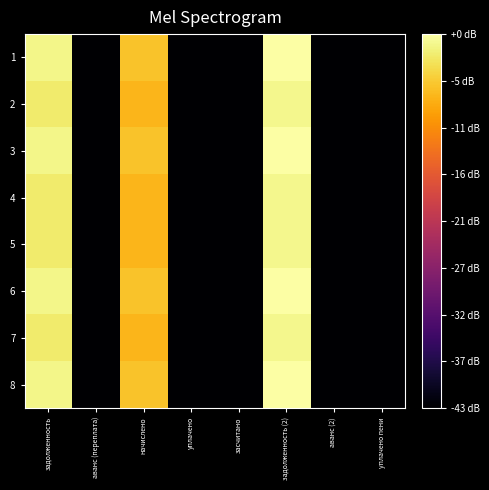

Reading right to left, what are all the values shown in this chart?

1: уплачено пени=0.0	аванс (2)=0.0	задолженность (2)=42.6	засчитано=0.0	уплачено=0.0	начислено=36.6	аванс (переплата)=0.0	задолженность=41.3
2: уплачено пени=0.0	аванс (2)=0.0	задолженность (2)=41.5	засчитано=0.0	уплачено=0.0	начислено=35.5	аванс (переплата)=0.0	задолженность=40.2
3: уплачено пени=0.0	аванс (2)=0.0	задолженность (2)=42.6	засчитано=0.0	уплачено=0.0	начислено=36.6	аванс (переплата)=0.0	задолженность=41.3
4: уплачено пени=0.0	аванс (2)=0.0	задолженность (2)=41.5	засчитано=0.0	уплачено=0.0	начислено=35.5	аванс (переплата)=0.0	задолженность=40.2
5: уплачено пени=0.0	аванс (2)=0.0	задолженность (2)=41.5	засчитано=0.0	уплачено=0.0	начислено=35.5	аванс (переплата)=0.0	задолженность=40.2
6: уплачено пени=0.0	аванс (2)=0.0	задолженность (2)=42.6	засчитано=0.0	уплачено=0.0	начислено=36.6	аванс (переплата)=0.0	задолженность=41.3
7: уплачено пени=0.0	аванс (2)=0.0	задолженность (2)=41.5	засчитано=0.0	уплачено=0.0	начислено=35.5	аванс (переплата)=0.0	задолженность=40.2
8: уплачено пени=0.0	аванс (2)=0.0	задолженность (2)=42.6	засчитано=0.0	уплачено=0.0	начислено=36.6	аванс (переплата)=0.0	задолженность=41.3